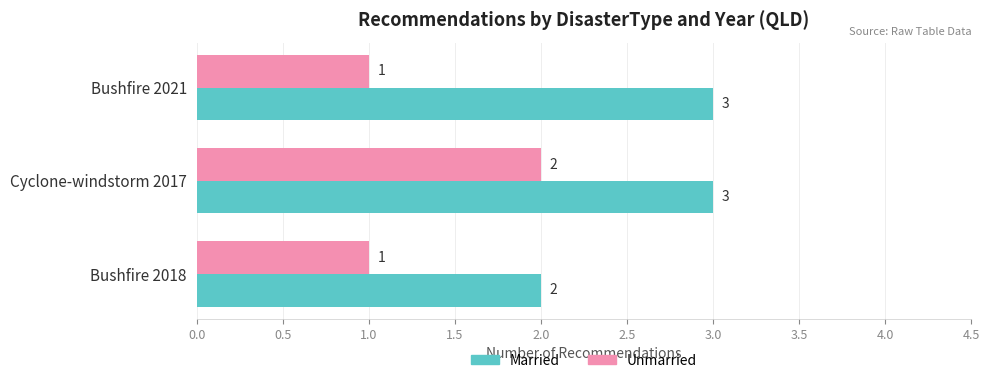

What is the lowest value of the Married series?

2